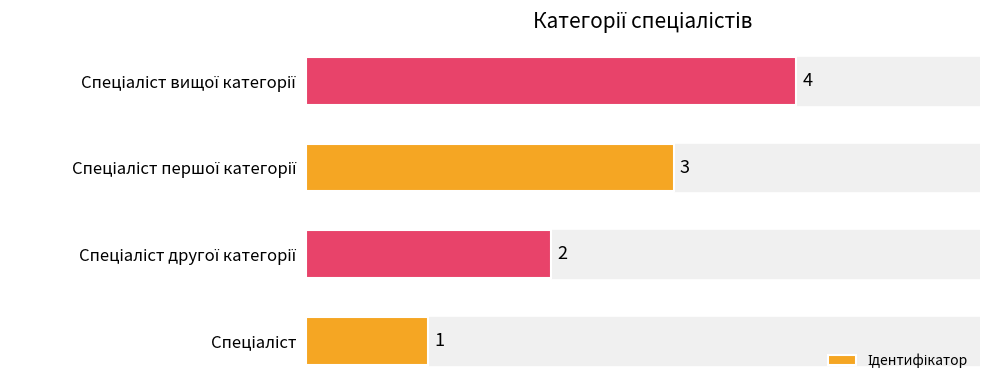

Count the values in the range 2 to 4.

3